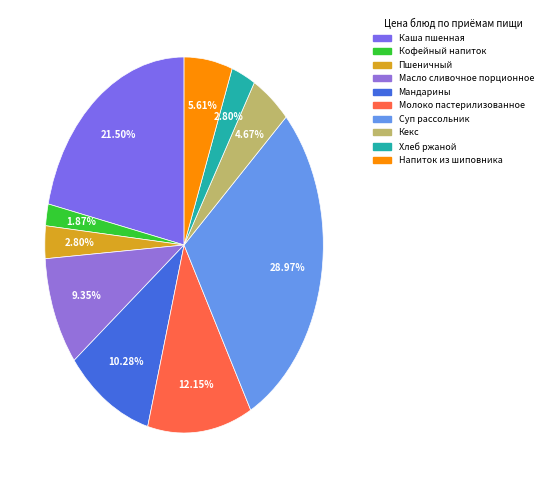

How many segments does this pie chart have?

10